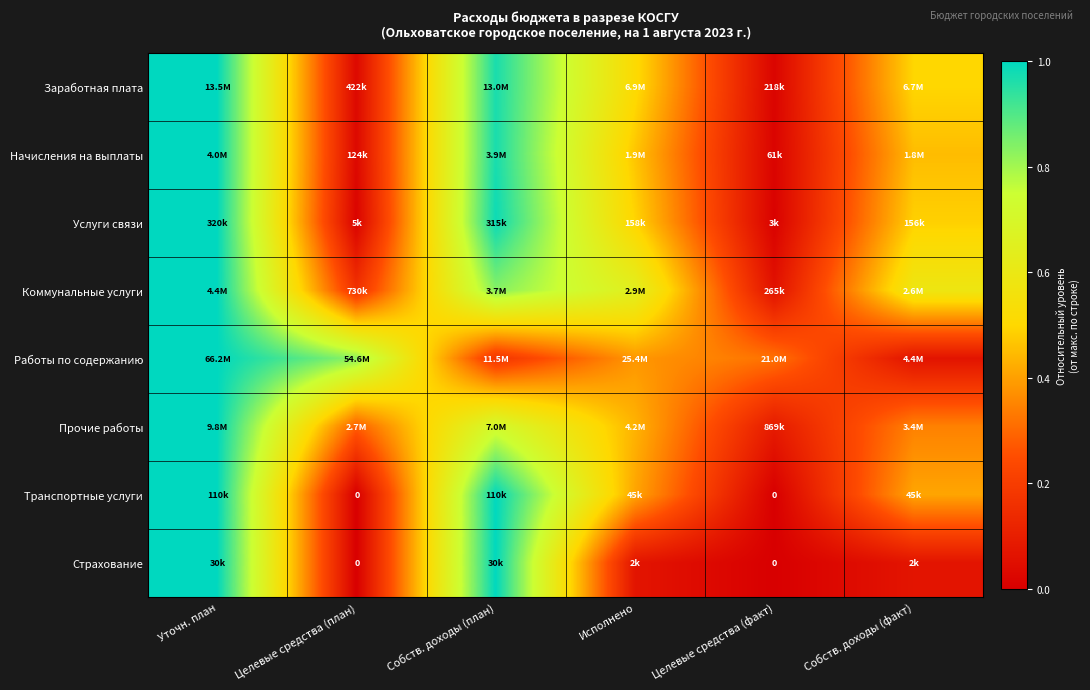

The value of Услуги связи at Целевые средства (план) is 0.0. True or false?

False